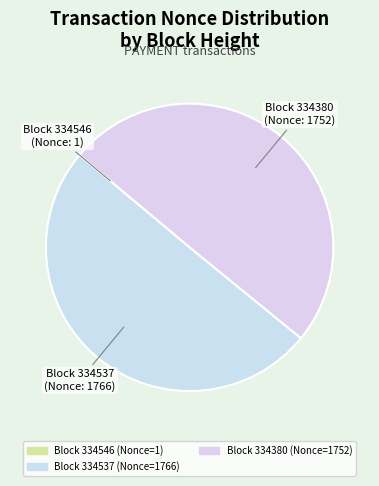

To the nearest percent, what is the difference between the largest and smallest slice percentages?

50%